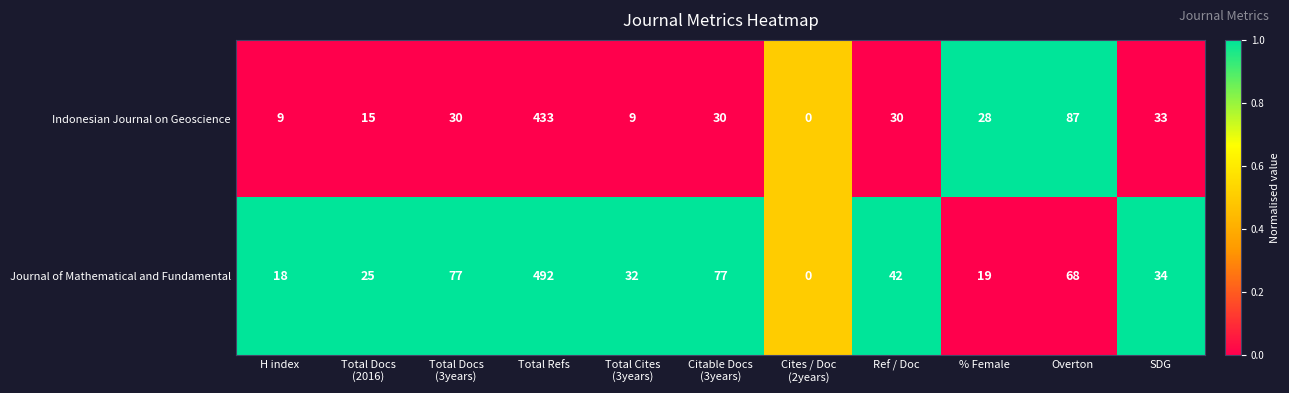

What is the greatest value displayed?

492